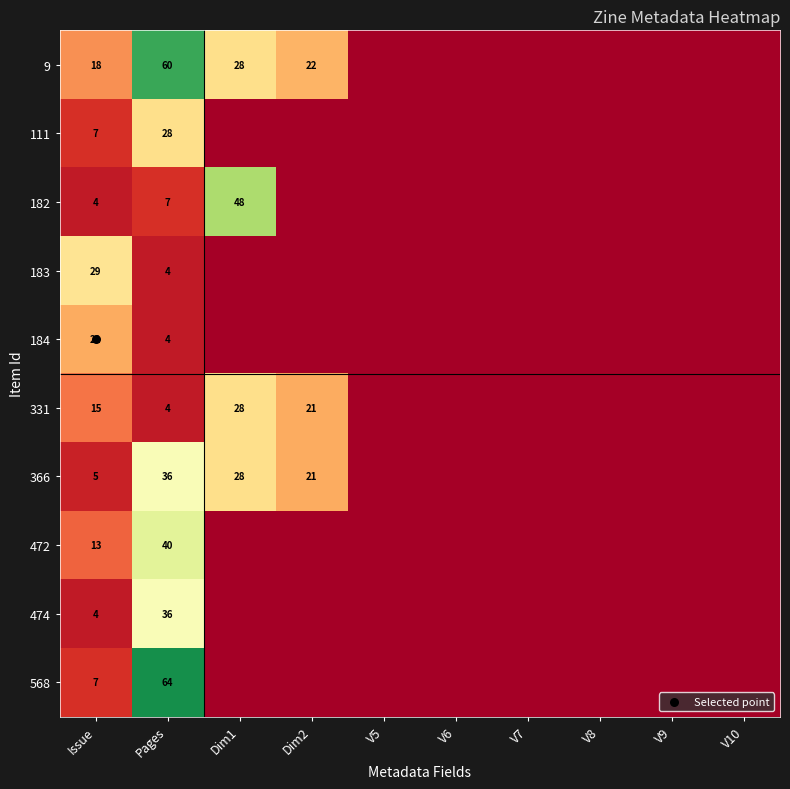

Rank the series at V10 from lowest to highest value.

9, 111, 182, 183, 184, 331, 366, 472, 474, 568